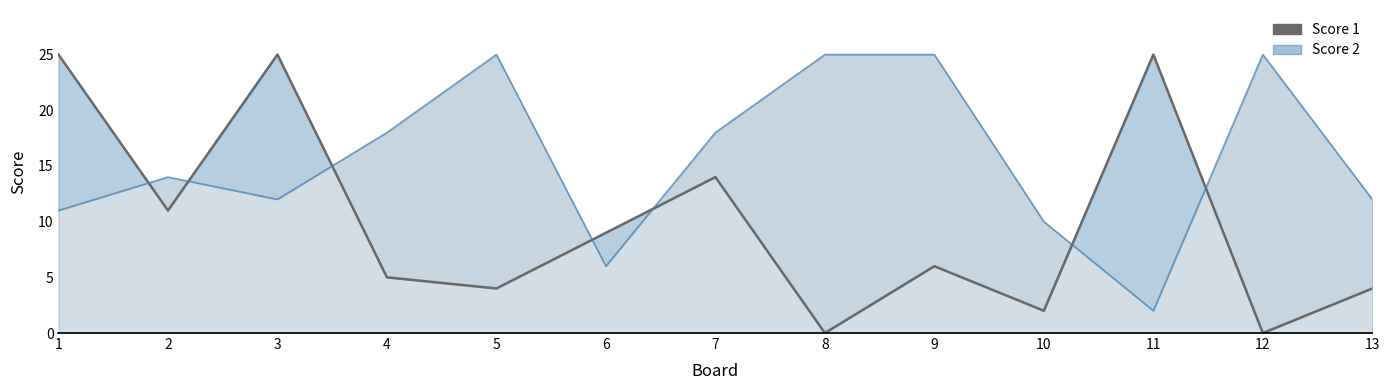

What is the value of the Score 2 point at the 5th from the left?

25